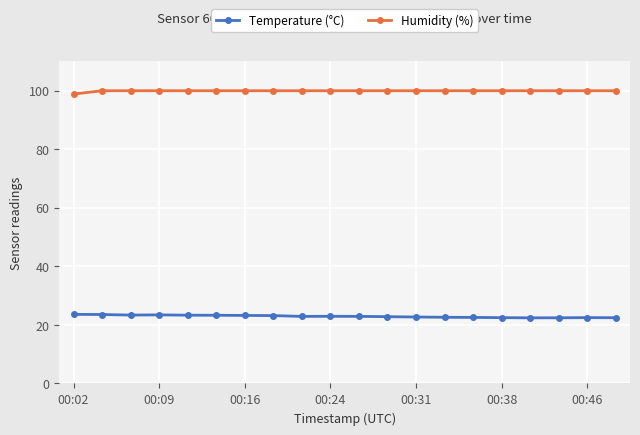

True or false: Humidity (%) and Temperature (°C) intersect in this chart.

False